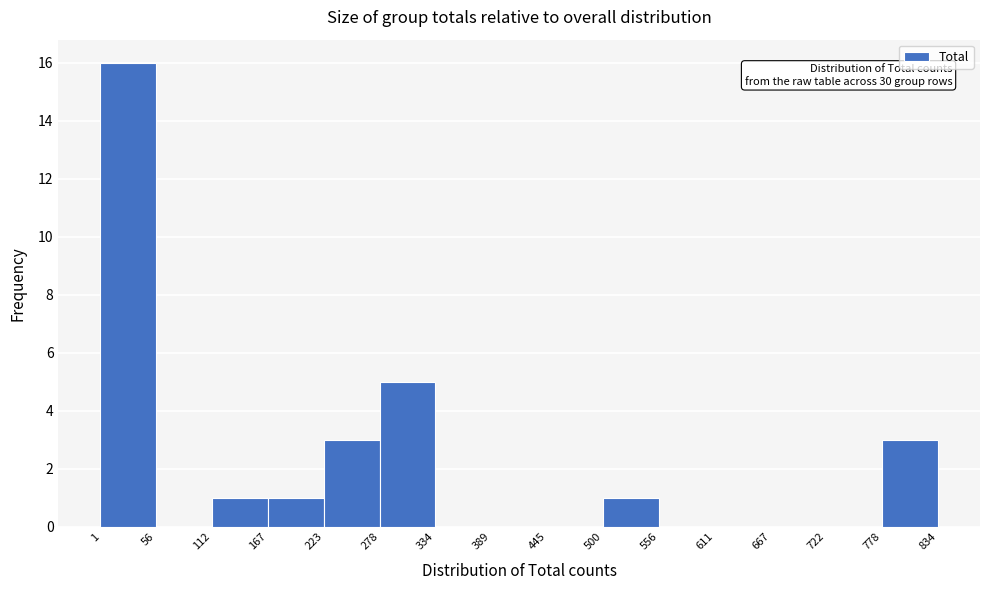

Over which range of the x-axis is the bar tallest?

1 to 56